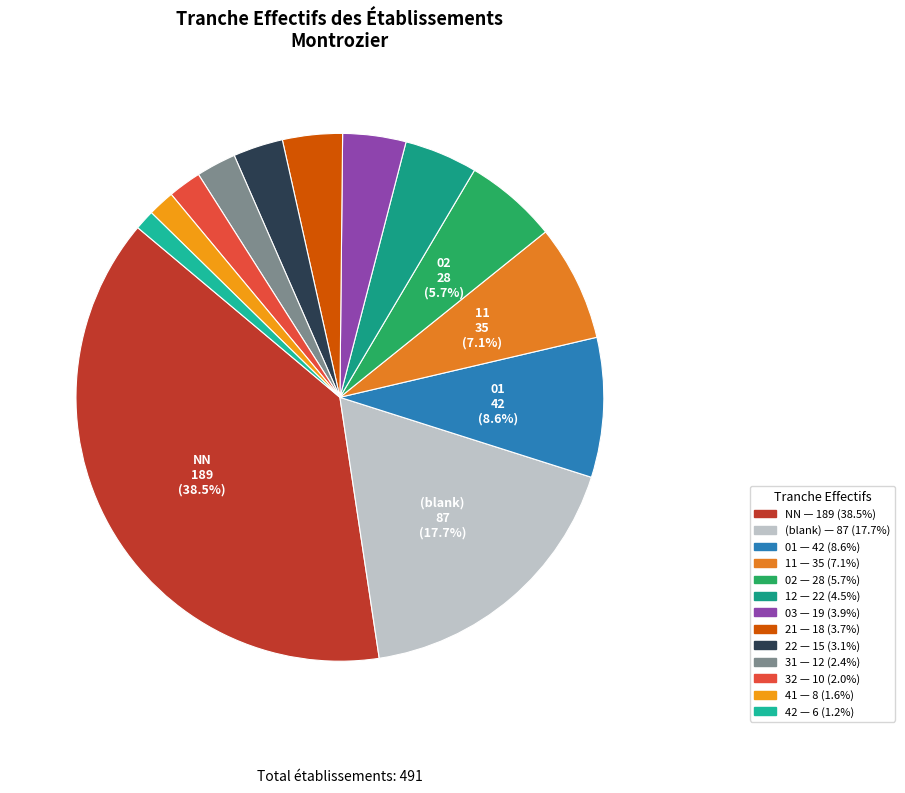

To the nearest percent, what is the difference between the largest and smallest slice percentages?

37%